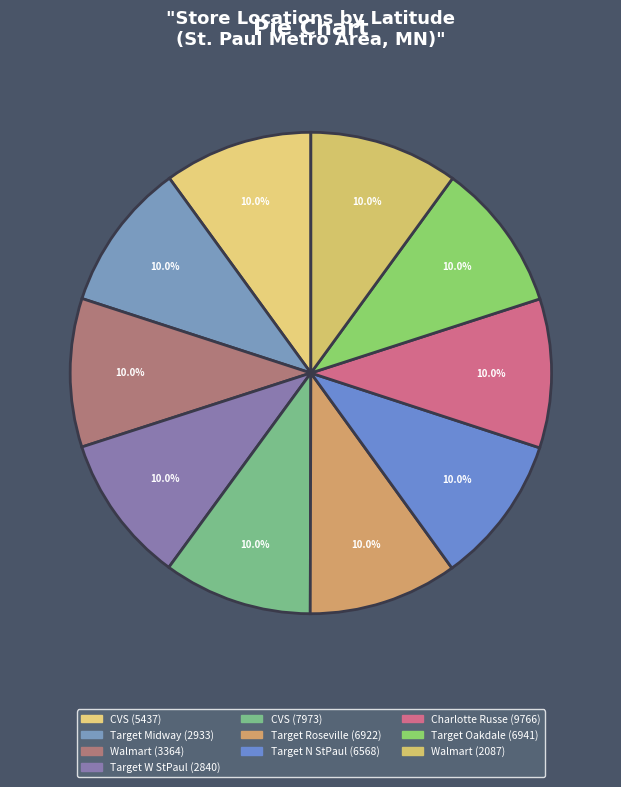

How many slices are in this pie chart?

10